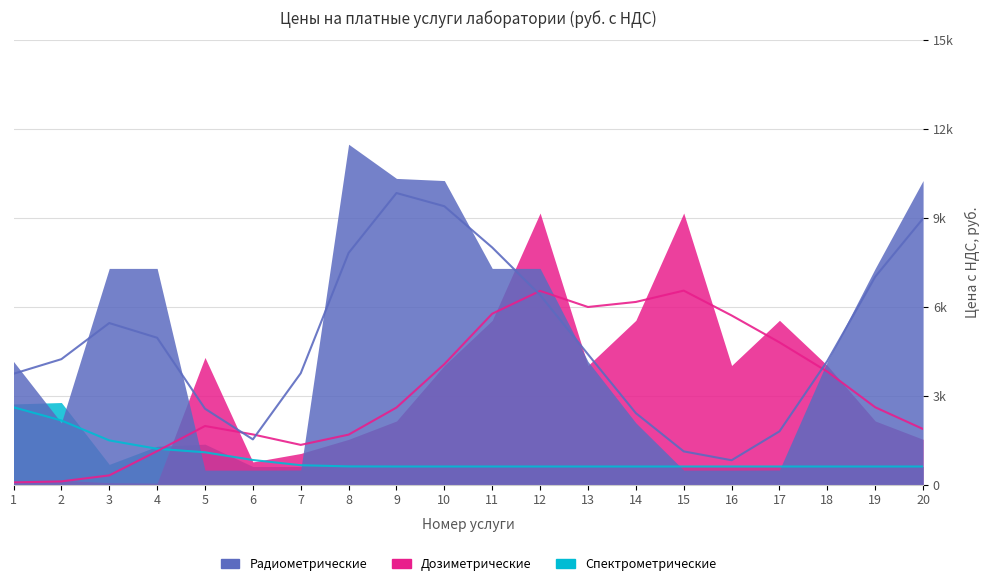

What is the spread (max minus min) of values at 10?

9655.1